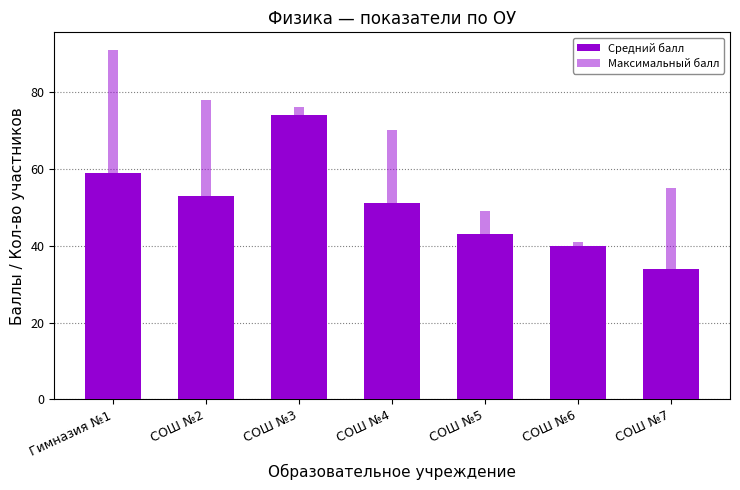

Read the Максимальный балл value at СОШ №2, to the nearest 10.

80